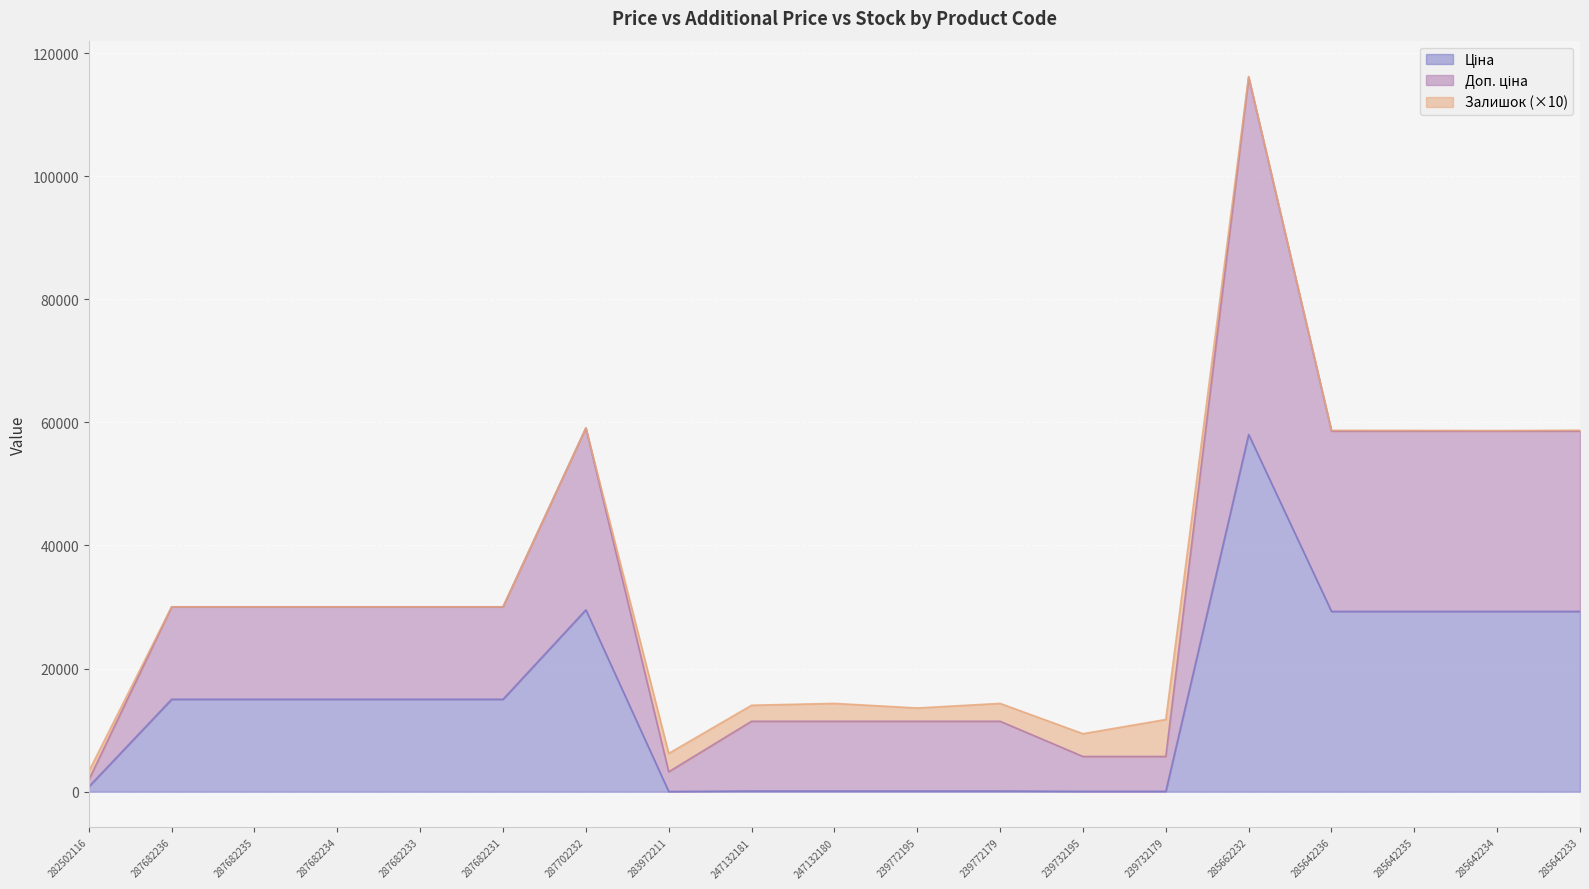

How many lines are shown in the chart?

3